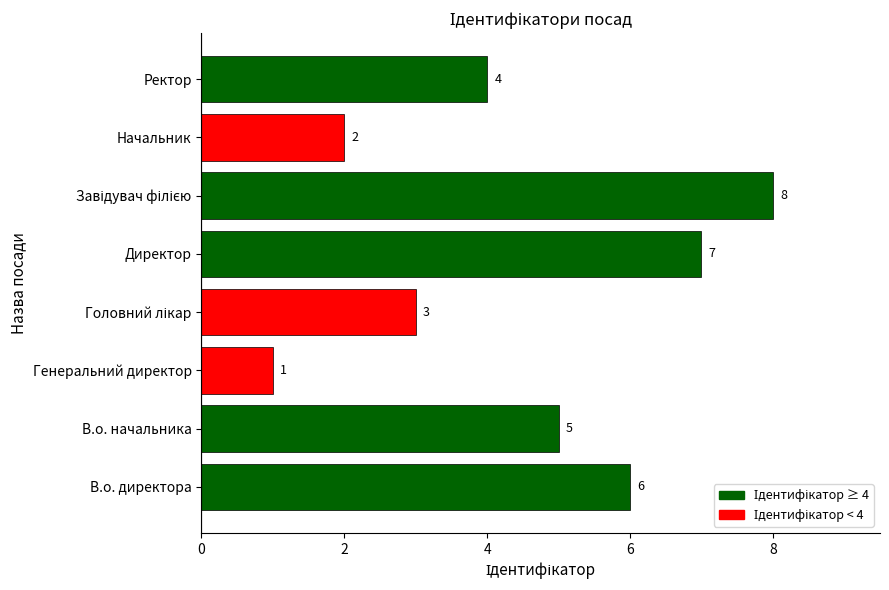

Does the chart contain any negative values?

No